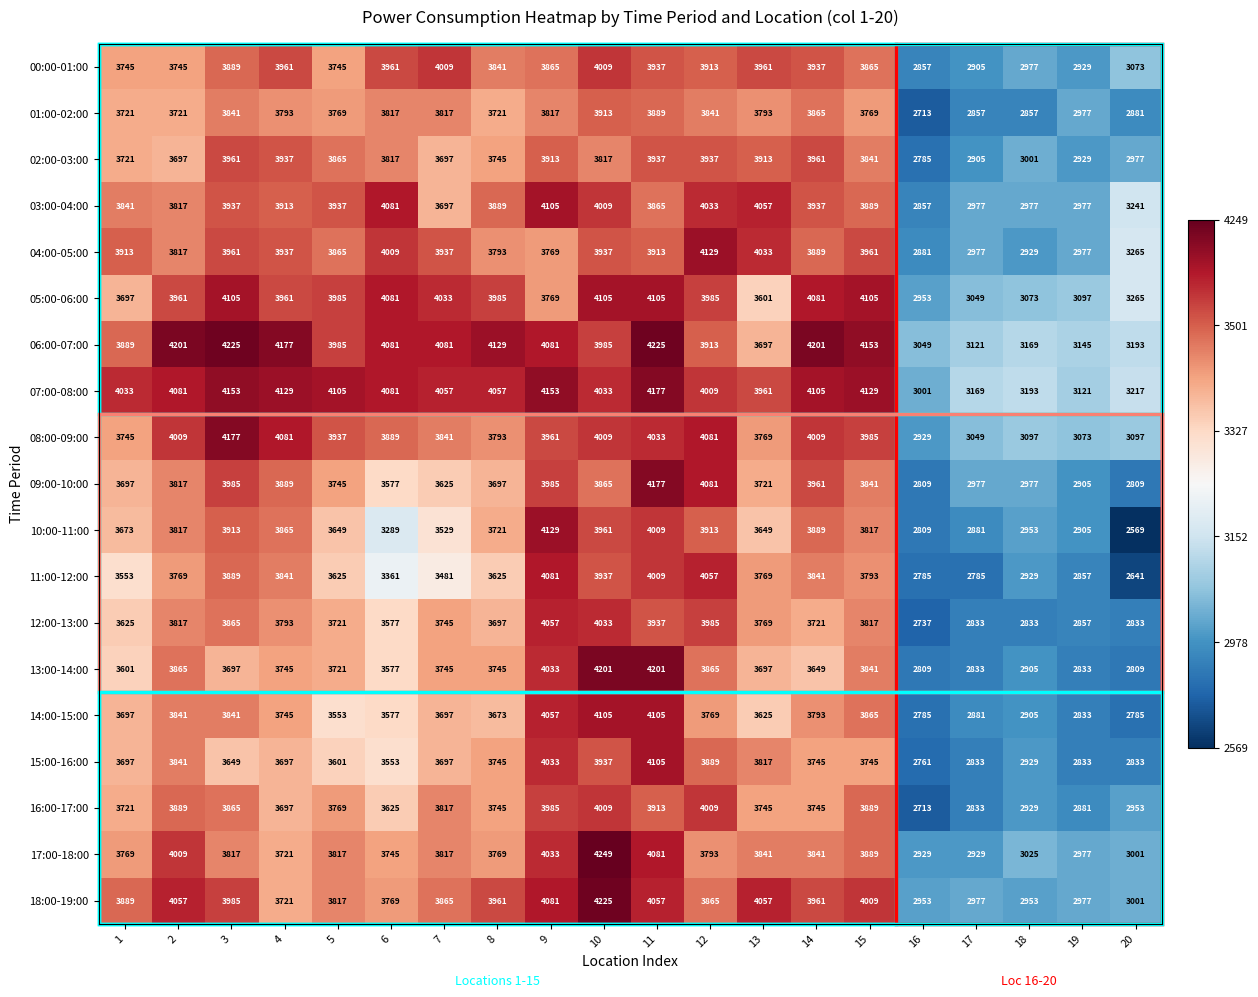

Which category has the highest value in the 09:00-10:00 series?

11